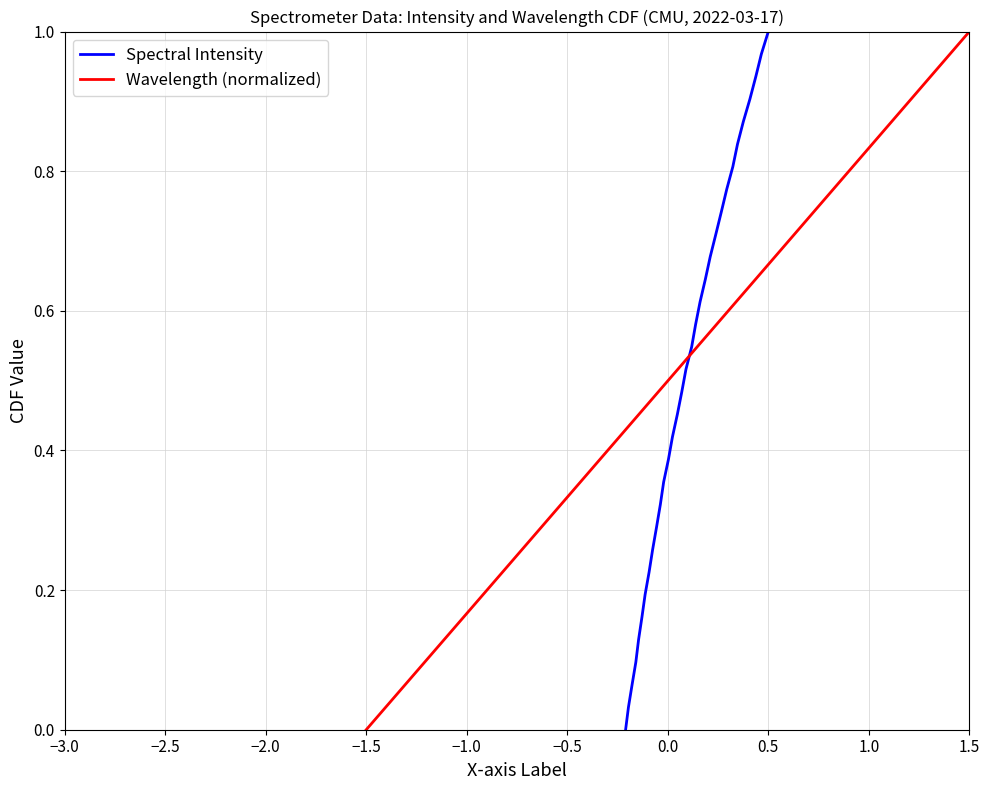

How many data points does each series have?

32